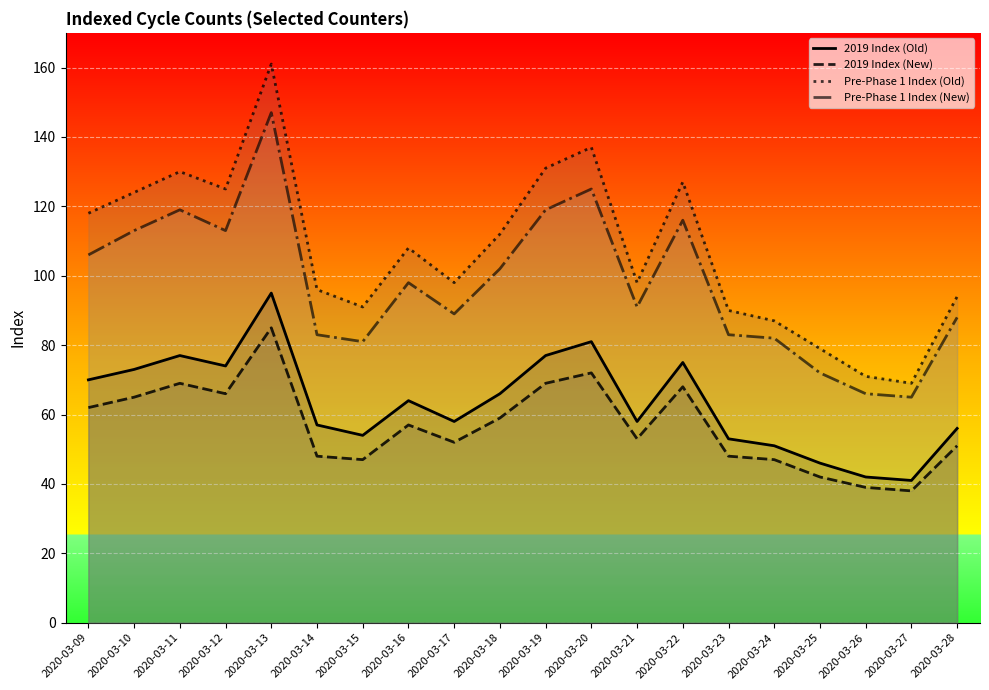

In 2019 Index (Old), how many points are lower than both neighbors (excluding endpoints)?

5